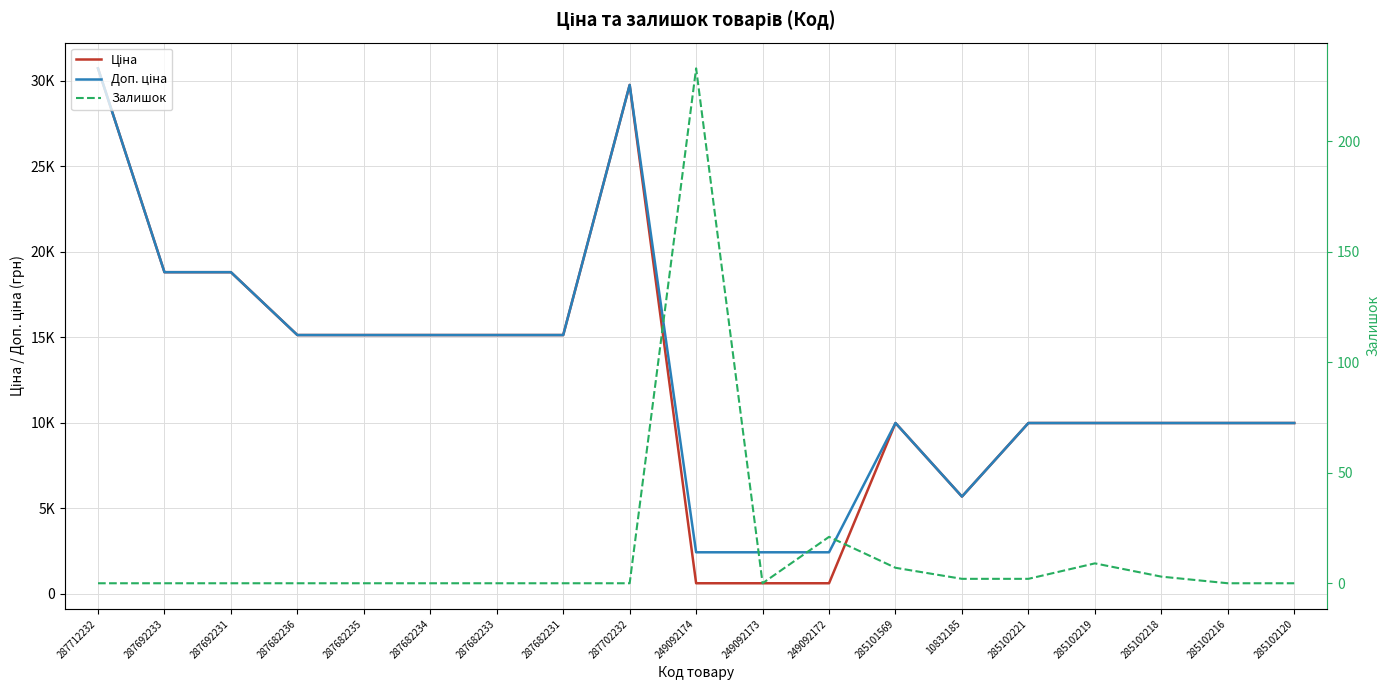

What is the total value across all series at 285102216?

19950.0